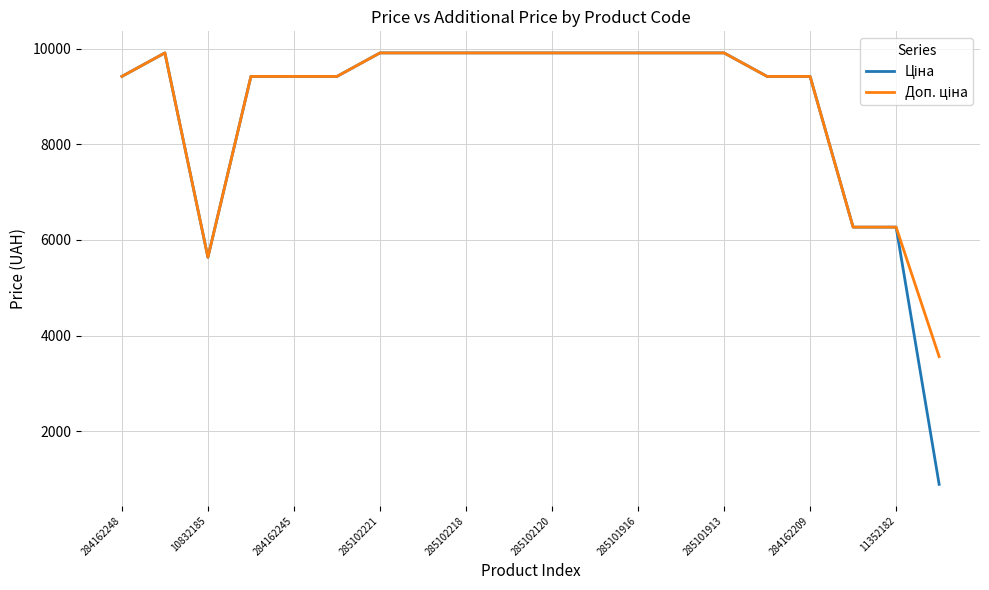

What is the maximum value shown in the chart?

9908.5